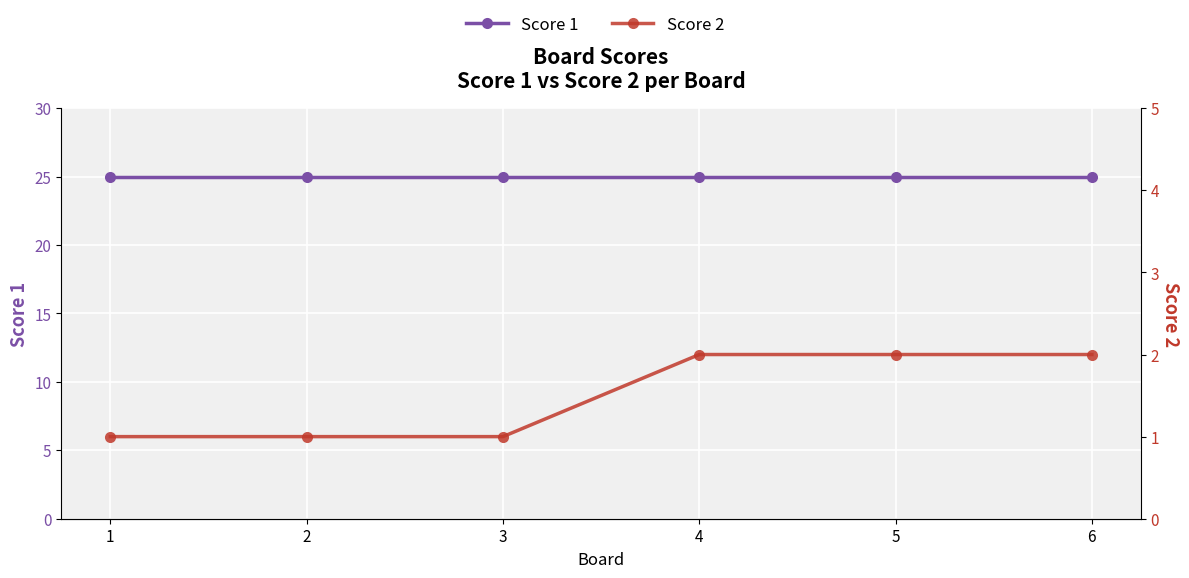

Reading left to right, list all the values displayed in this chart.

Score 1: 1=25	2=25	3=25	4=25	5=25	6=25
Score 2: 1=1	2=1	3=1	4=2	5=2	6=2